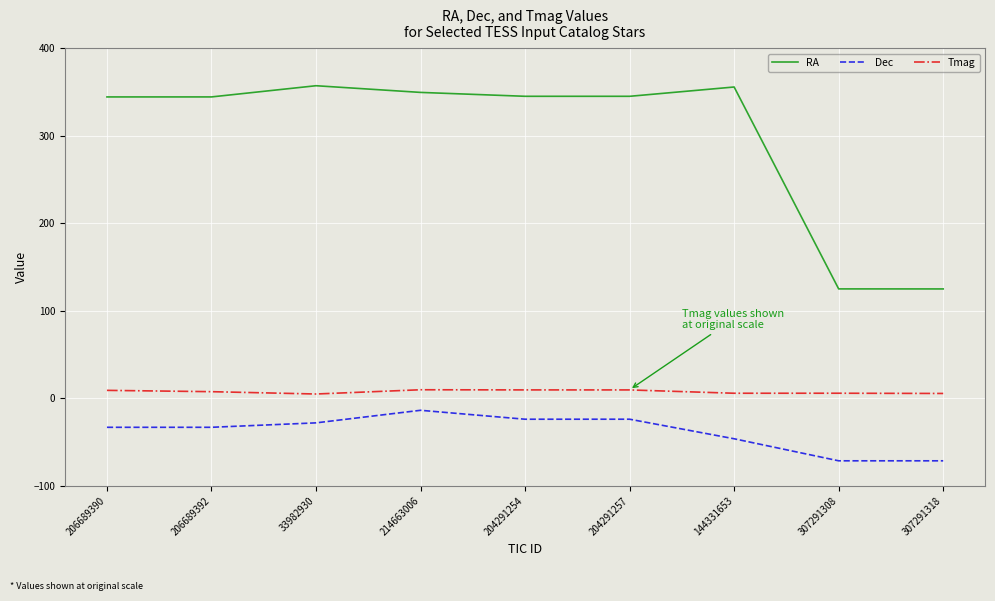

Where does the Tmag series first go above 7?

206689390